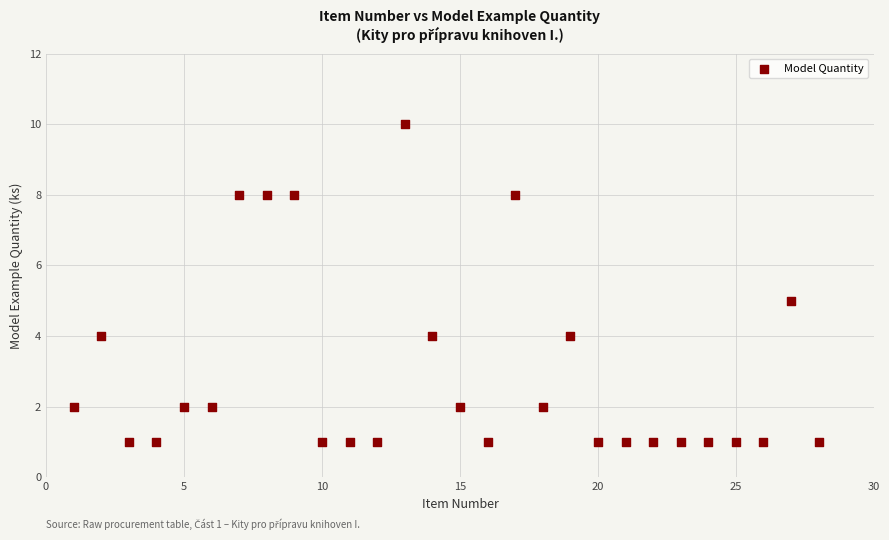

What is the range of Y values (max minus min)?

9